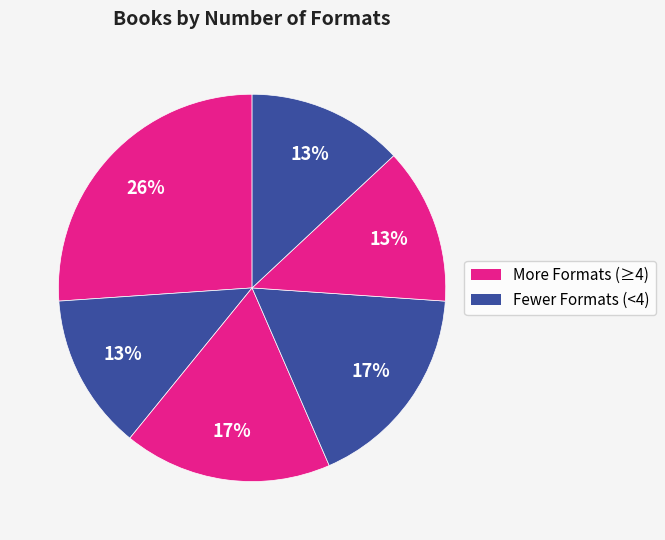

How many slices are in this pie chart?

6